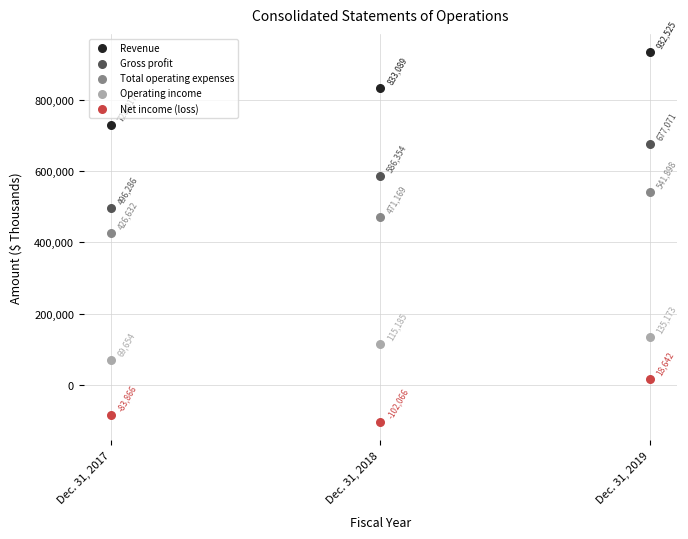

Across all data points, what is the range of Y values (max minus min)?

1034591